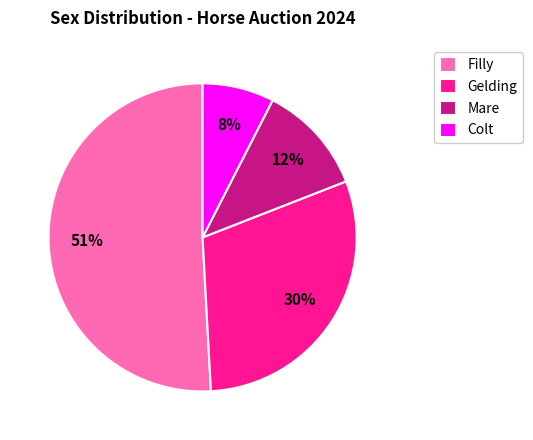

Which slice is the largest?

Filly